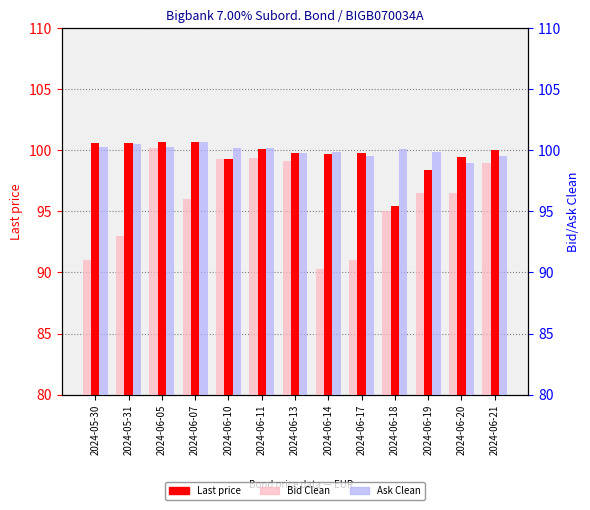

What is the sum of all Last price values?

1294.4